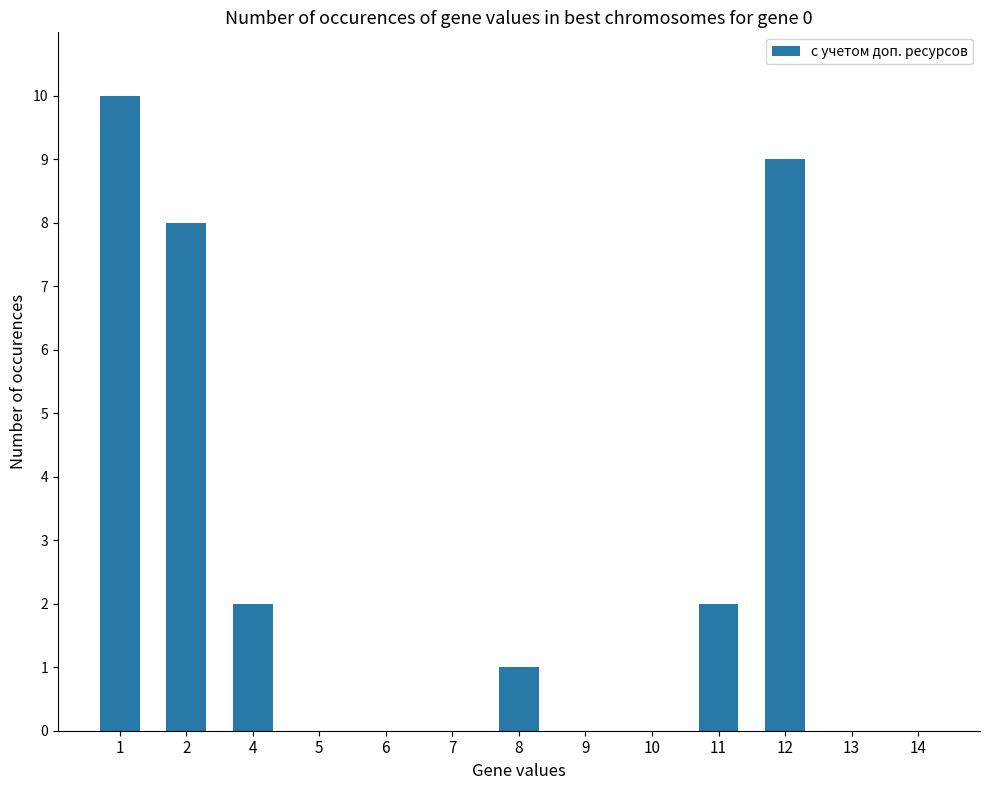

What is the sum of the values at 2 and 5?

8